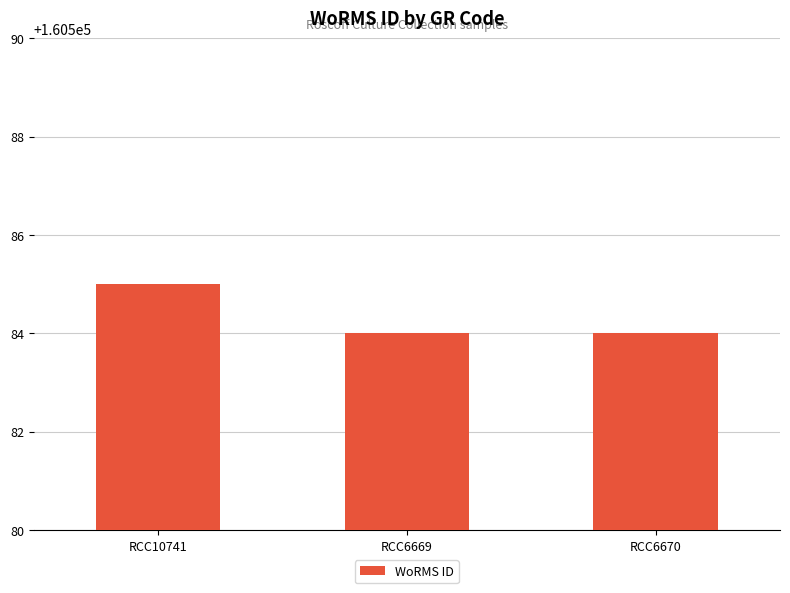

What is the maximum value shown in the chart?

160585